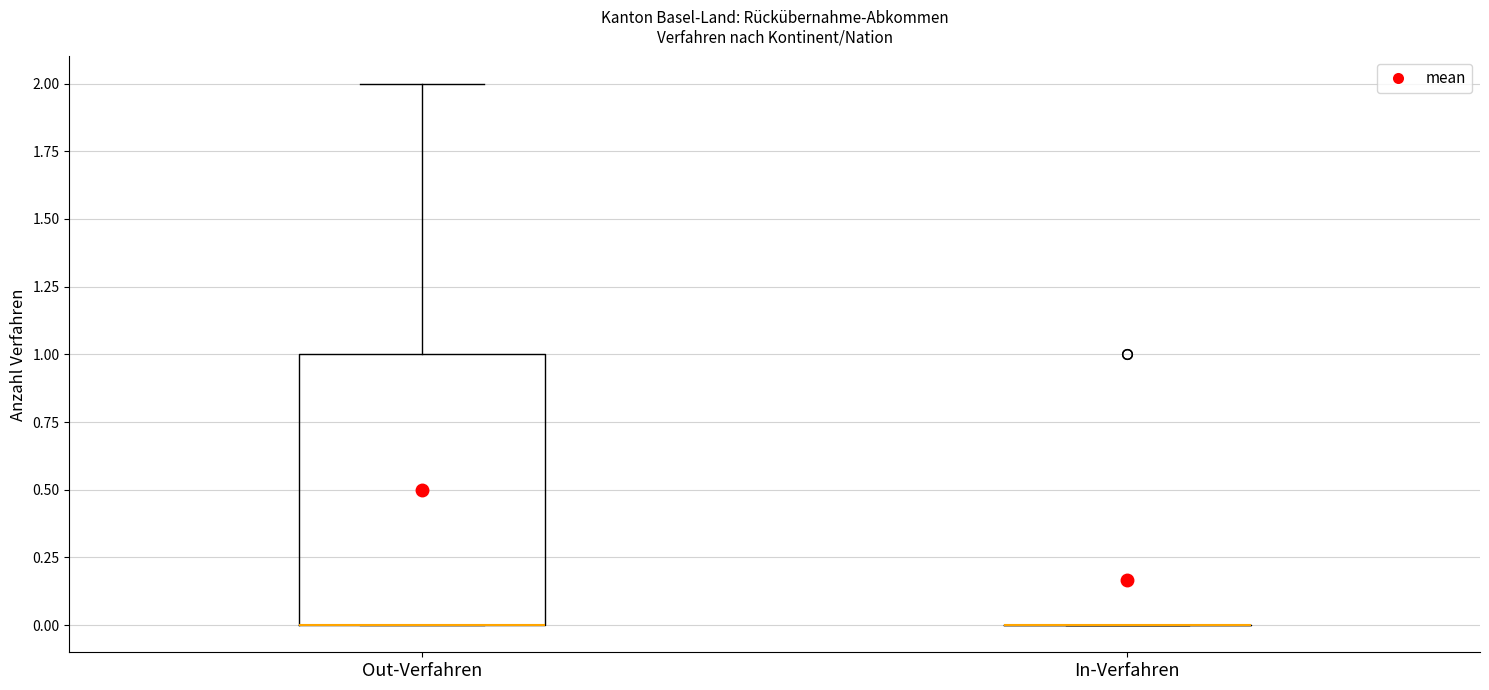

Reading left to right, transcribe this box plot: for each box, give where its median line is, the range the box spans, and where its two whiskers end, as read against the y-axis. The values are not printed on the chart, so give them approximately, as read against the axis.

Out-Verfahren: median 0 (drawn on the box's lower edge), box 0 to 1, whiskers 0 to 2
In-Verfahren: box collapsed to a line at 0, whiskers 0 to 0